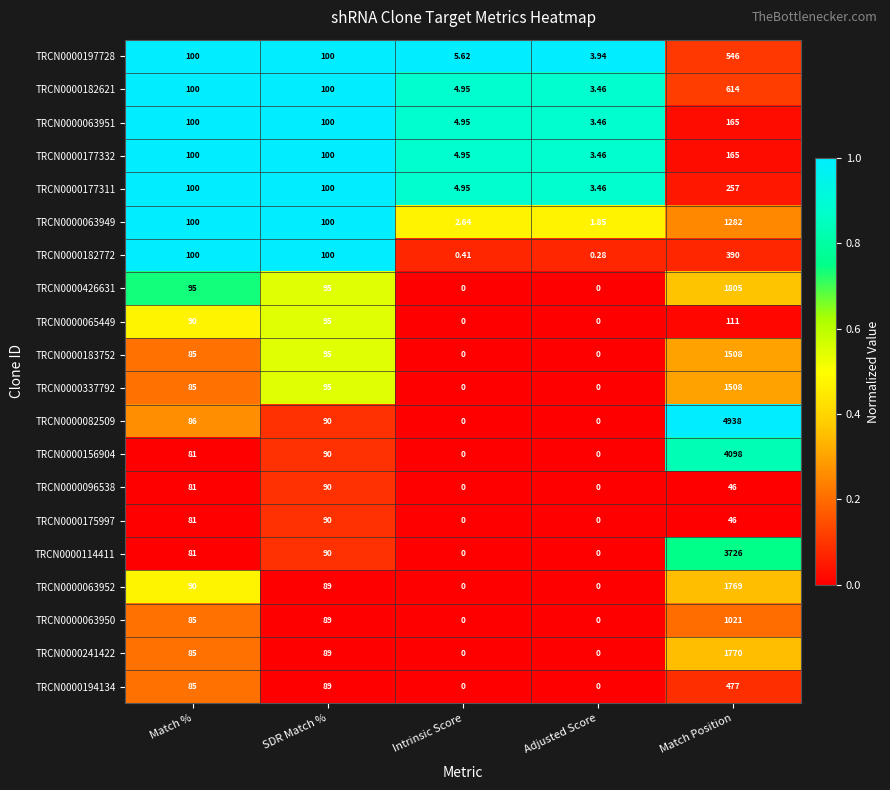

Which category has the highest value across all series?

Match Position